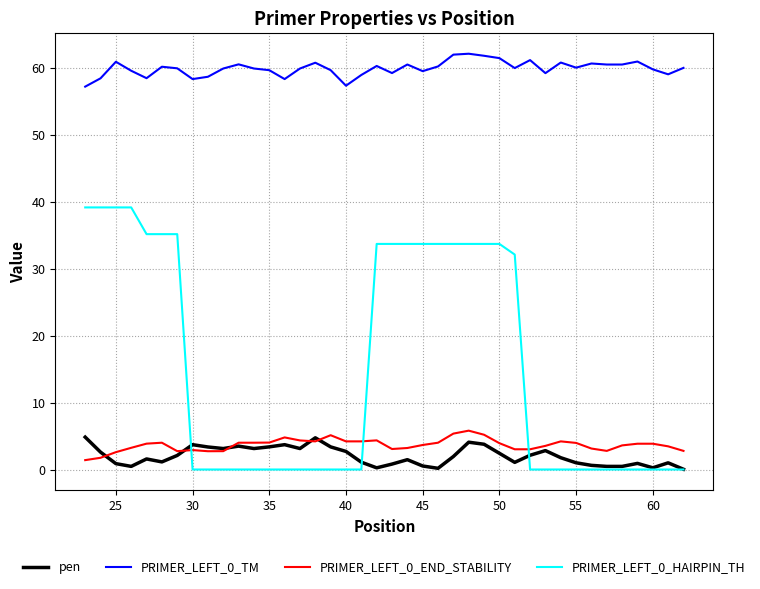

True or false: PRIMER_LEFT_0_END_STABILITY and PRIMER_LEFT_0_TM intersect in this chart.

False